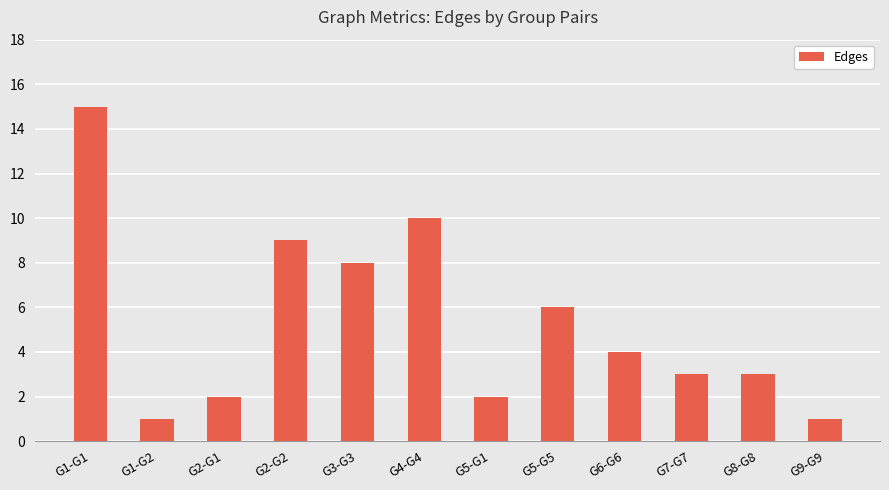

True or false: the data shows 13 at G3-G3.

False